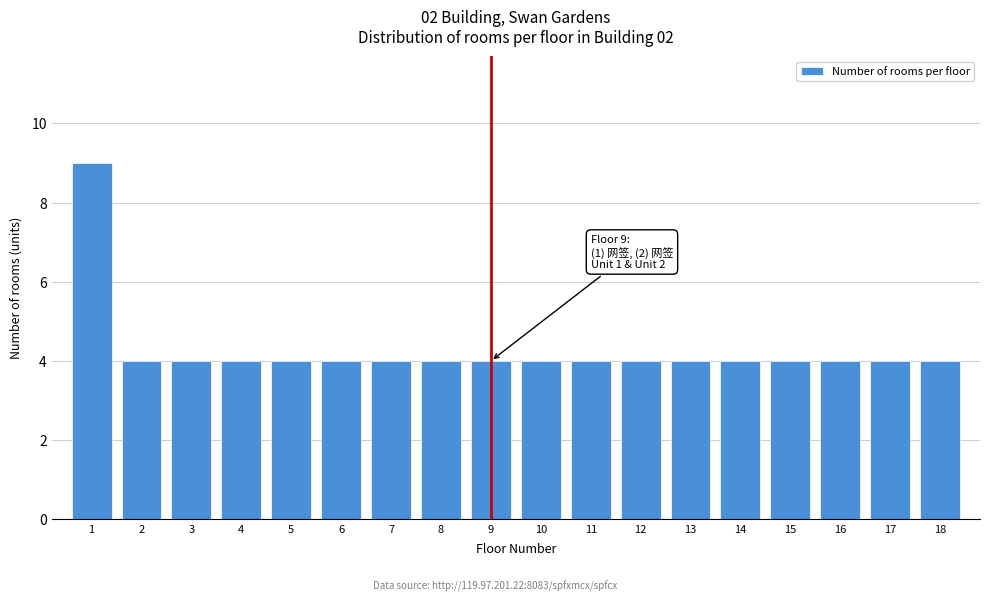

Reading right to left, list all the values displayed in this chart.

4	4	4	4	4	4	4	4	4	4	4	4	4	4	4	4	4	9